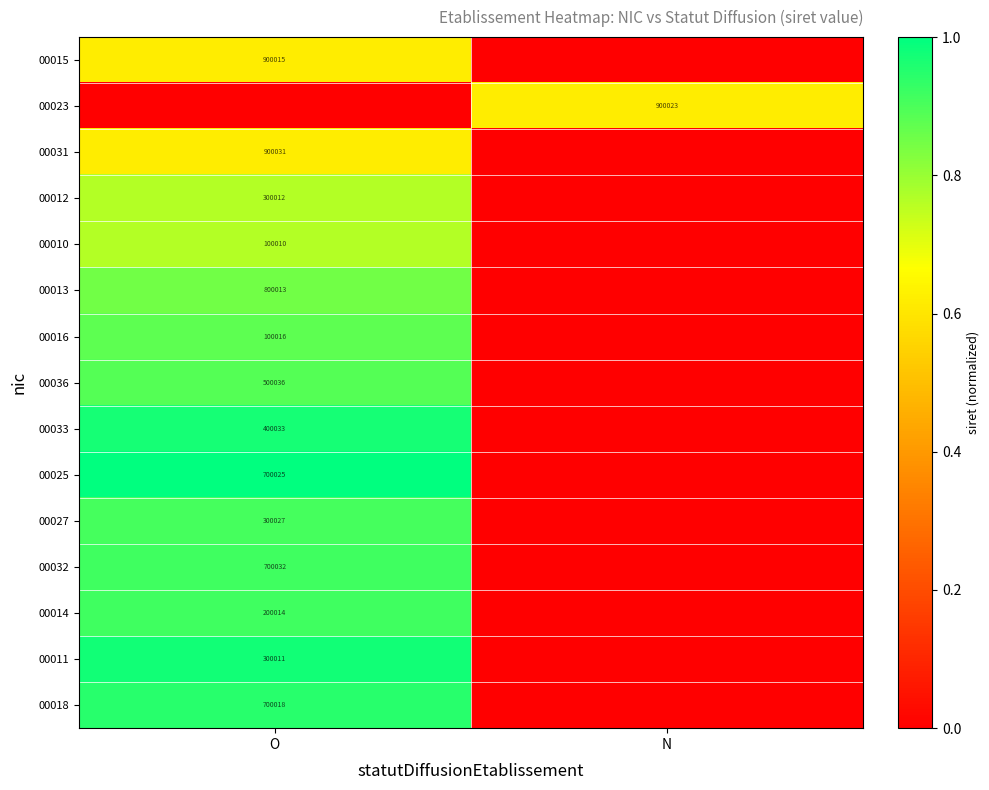

What is the total value across all series at N?

0.6